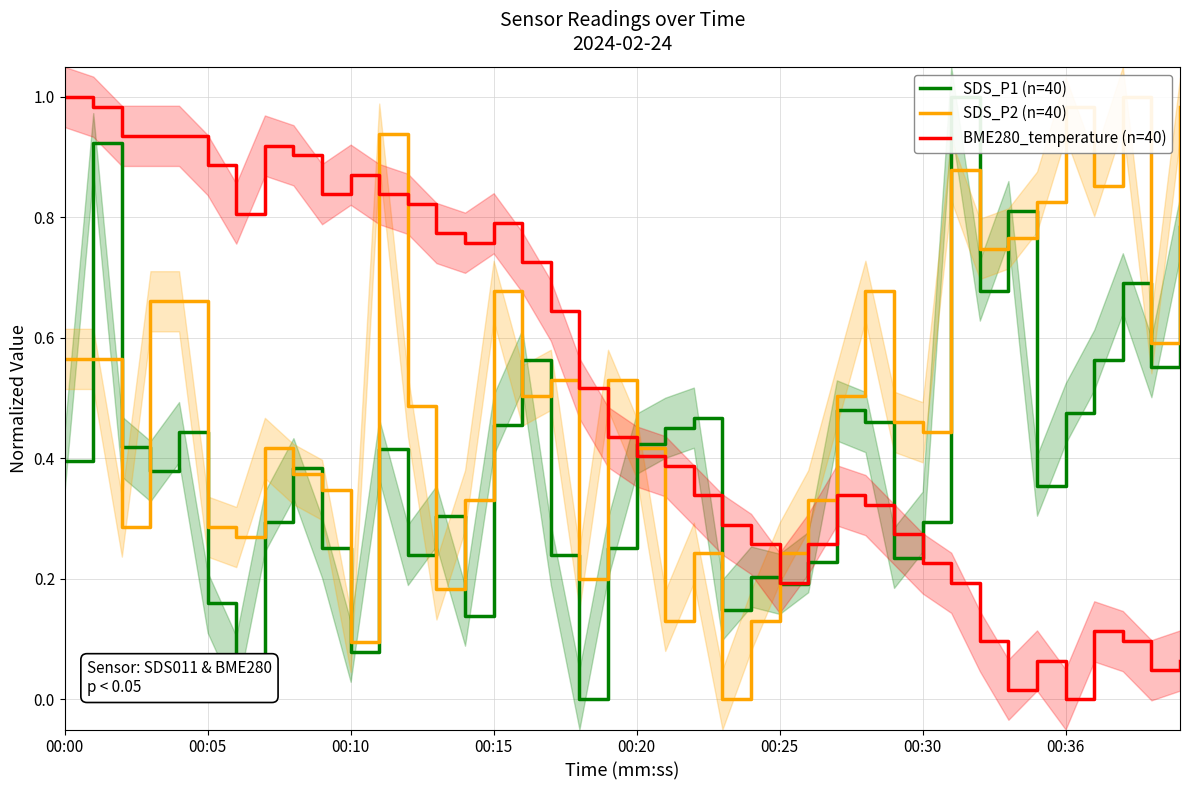

At which label is SDS_P1 (n=40) closest to 0?

18